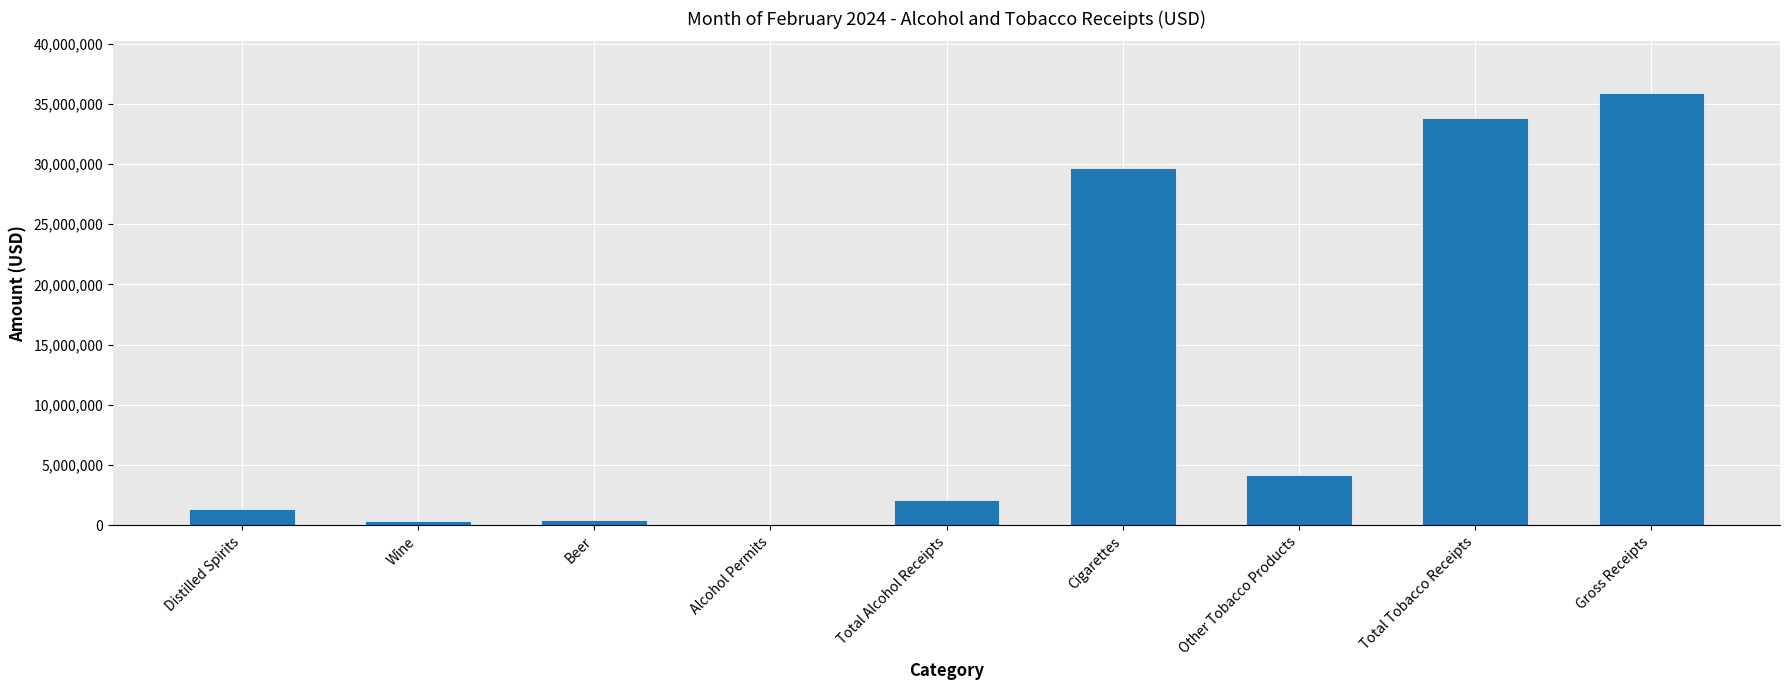

Which label corresponds to the largest value in the chart?

Gross Receipts